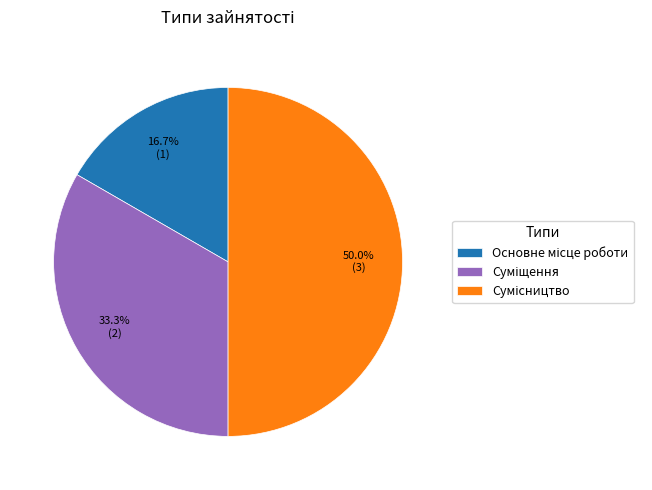

Rank the categories by value from lowest to highest.

Основне місце роботи, Суміщення, Сумісництво